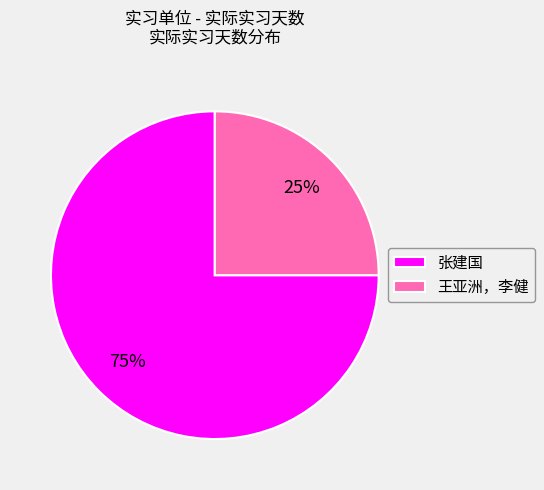

Do 张建国 and 王亚洲，李健 together represent more than half of the pie?

Yes